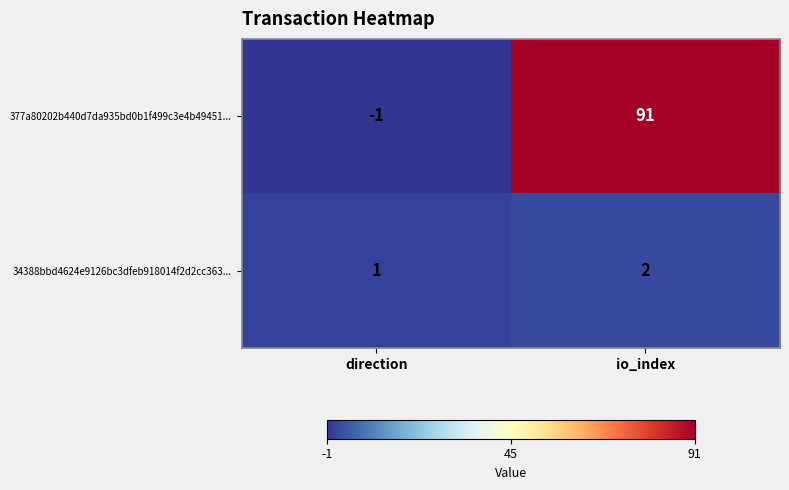

At how many categories does at least one series exceed 41?

1